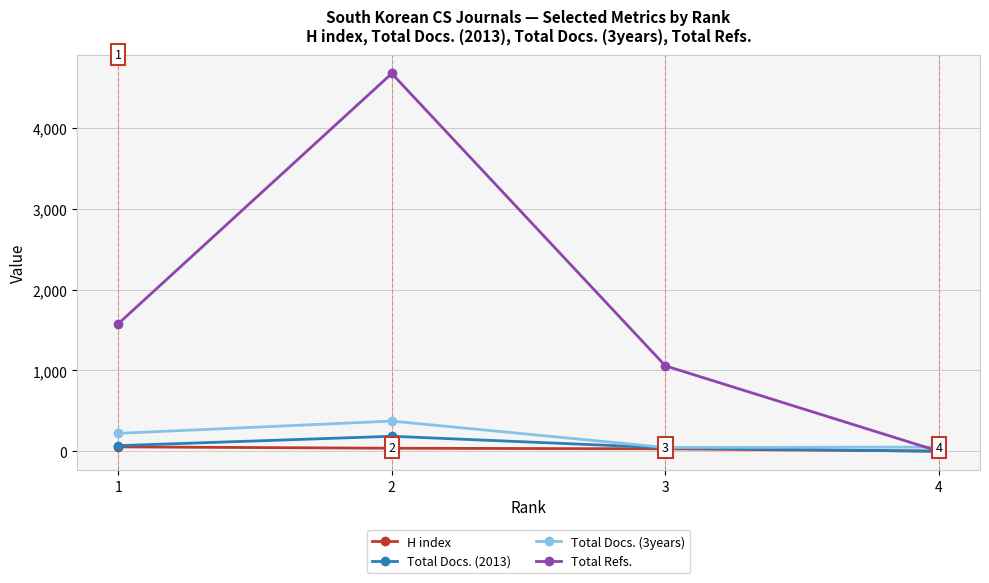

Where does the H index series first go above 38?

1